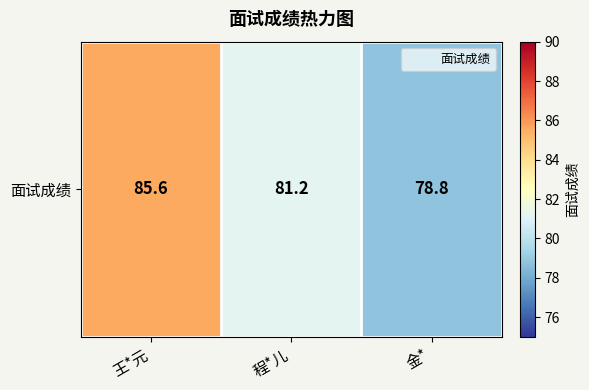

List the labels in order of value, largest first.

王*元, 程*儿, 金*